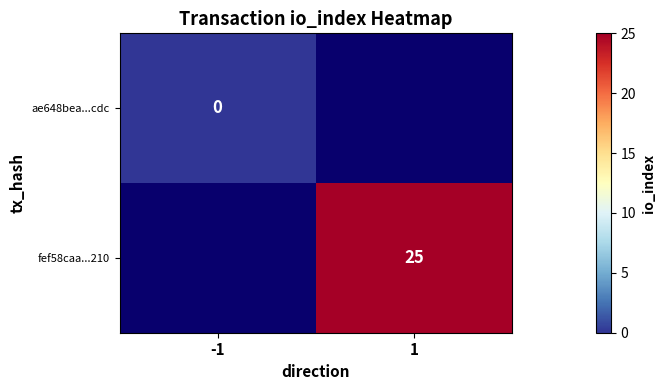

Count the number of data series in this chart.

2